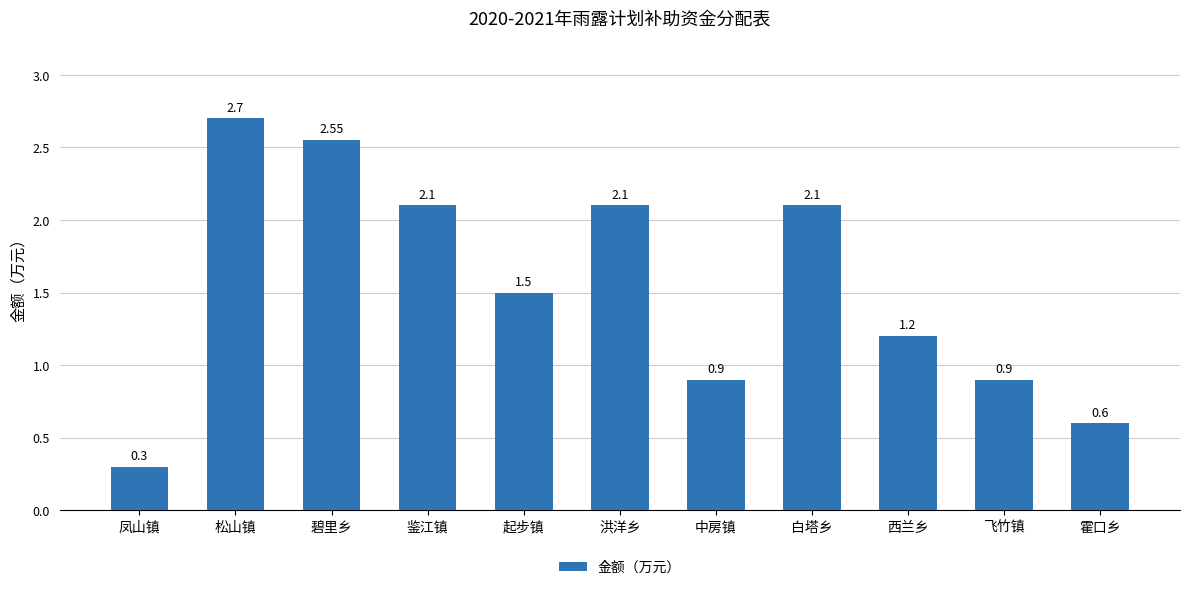

How many categories are shown in the chart?

11